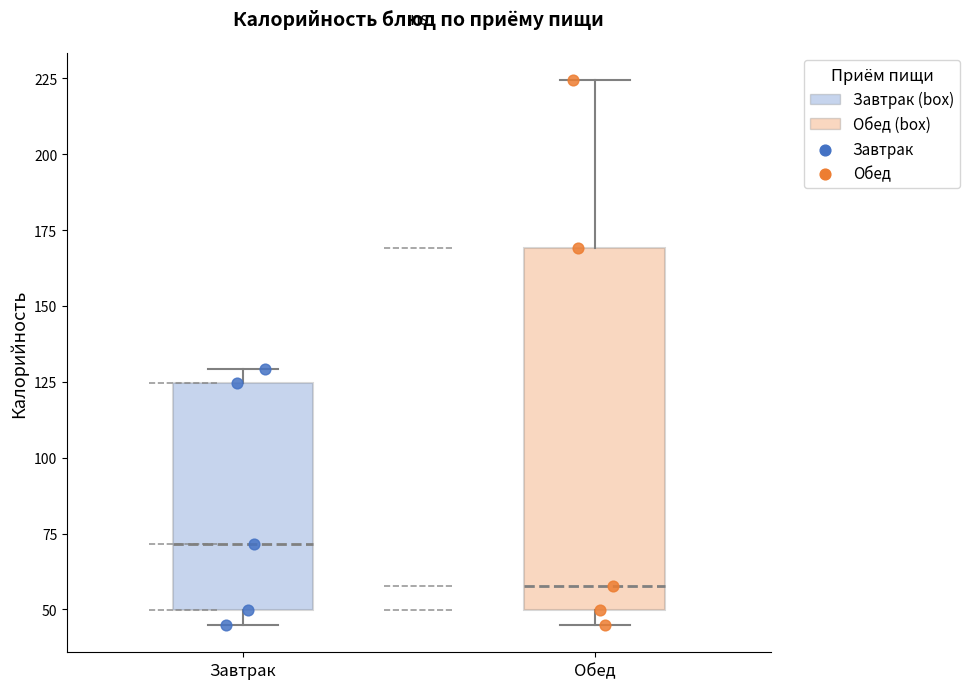

Which box is the tallest, from its lower edge to its upper edge?

Обед